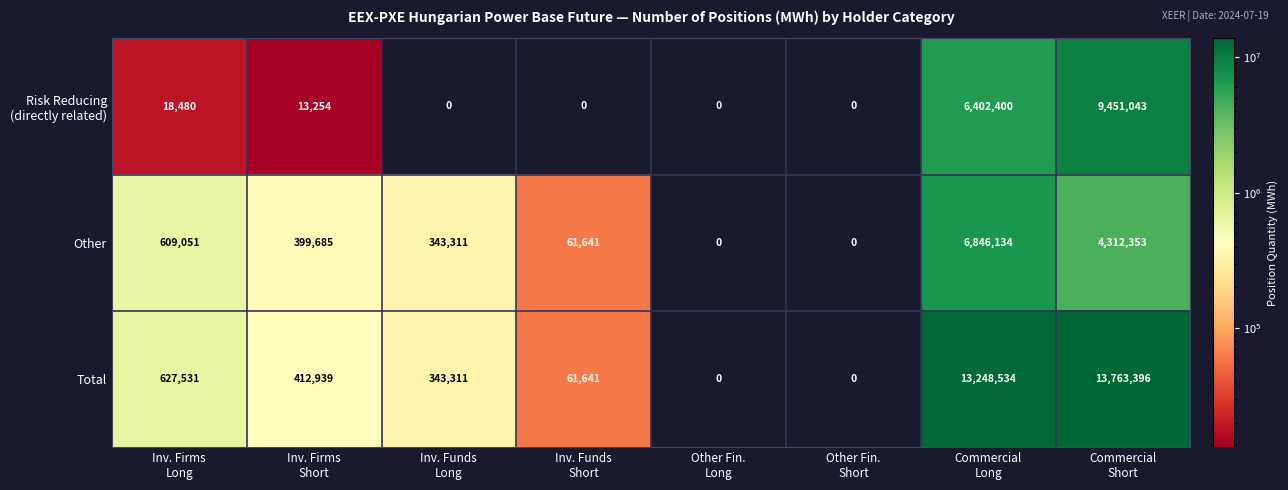

Which series has the widest spread of values?

Total